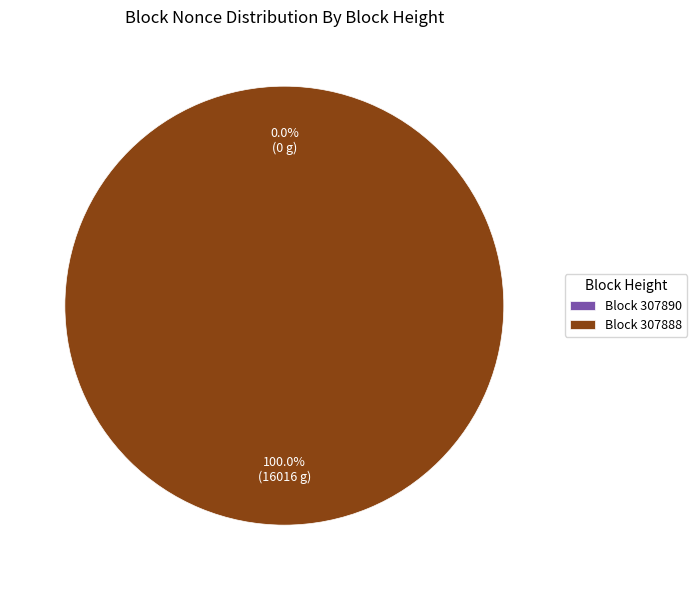

Count the number of slices in the pie.

2